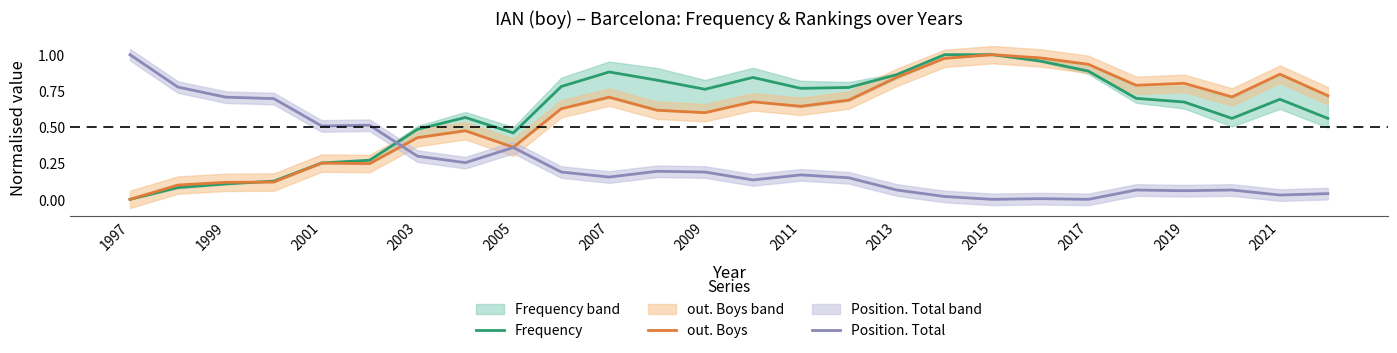

Which category has the lowest value in the out. Boys series?

1997